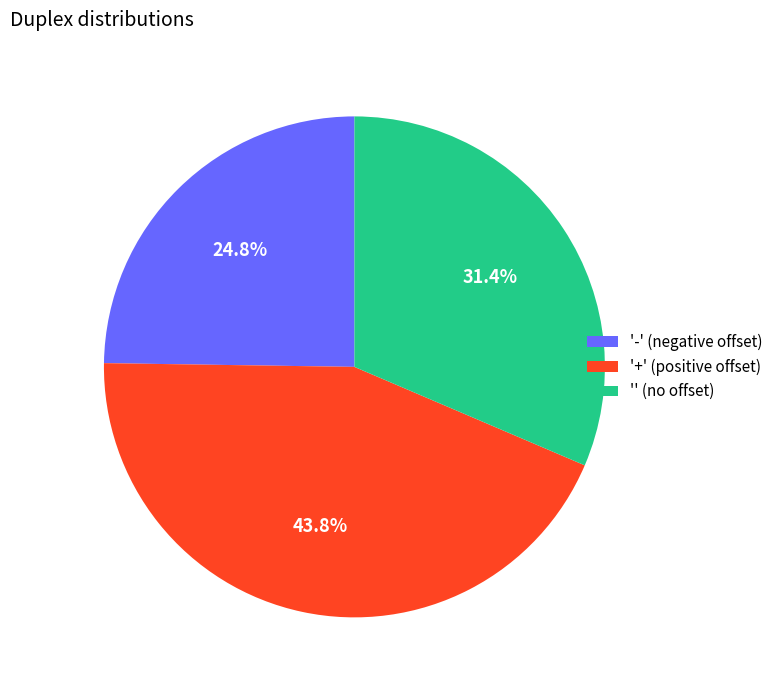

What is the ratio of the value at '-' (negative offset) to the value at '' (no offset)?

0.8